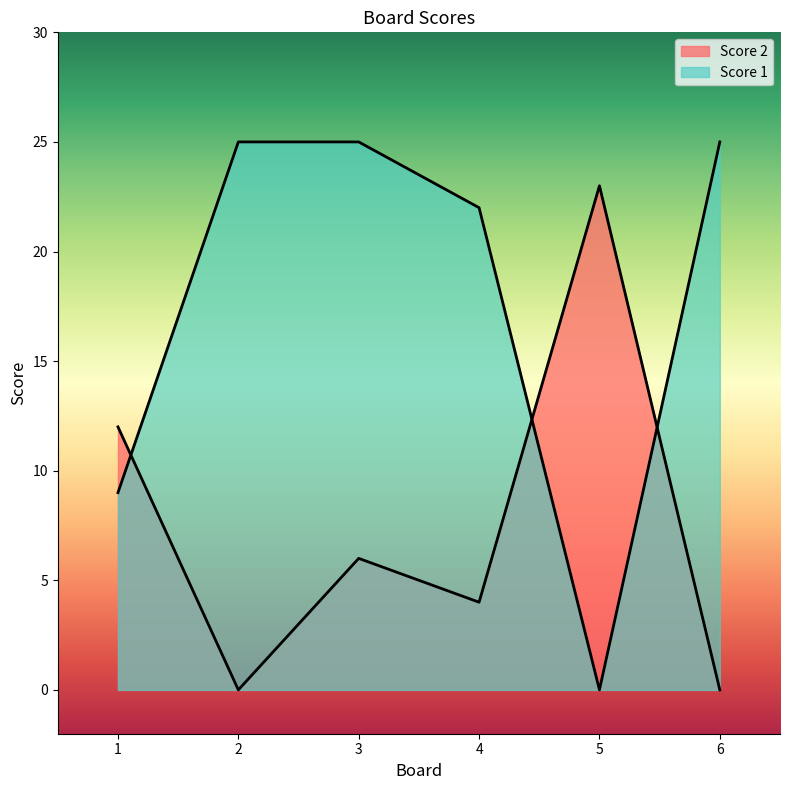

Which series has the largest total across all categories?

Score 1